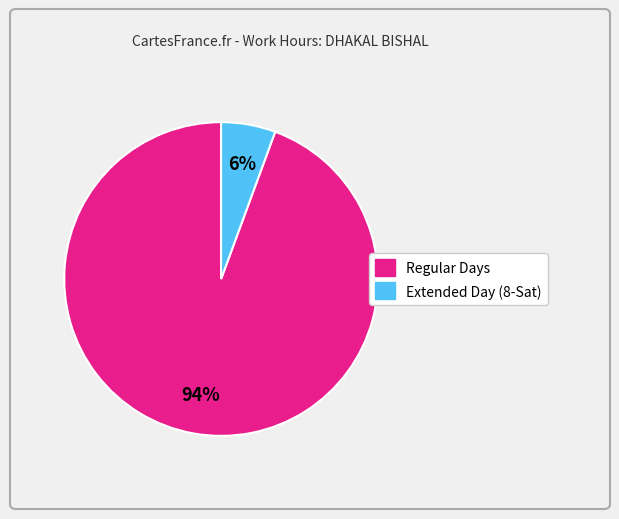

To the nearest percent, what is the average slice percentage?

50%